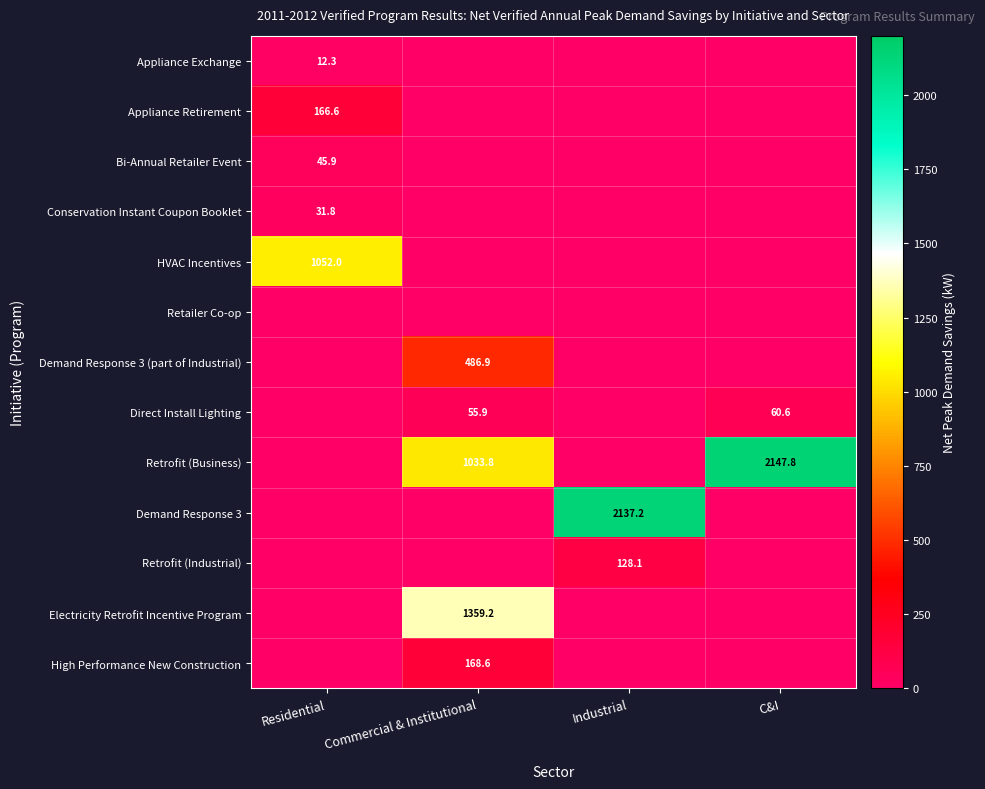

At how many categories does at least one series exceed 1029?

4